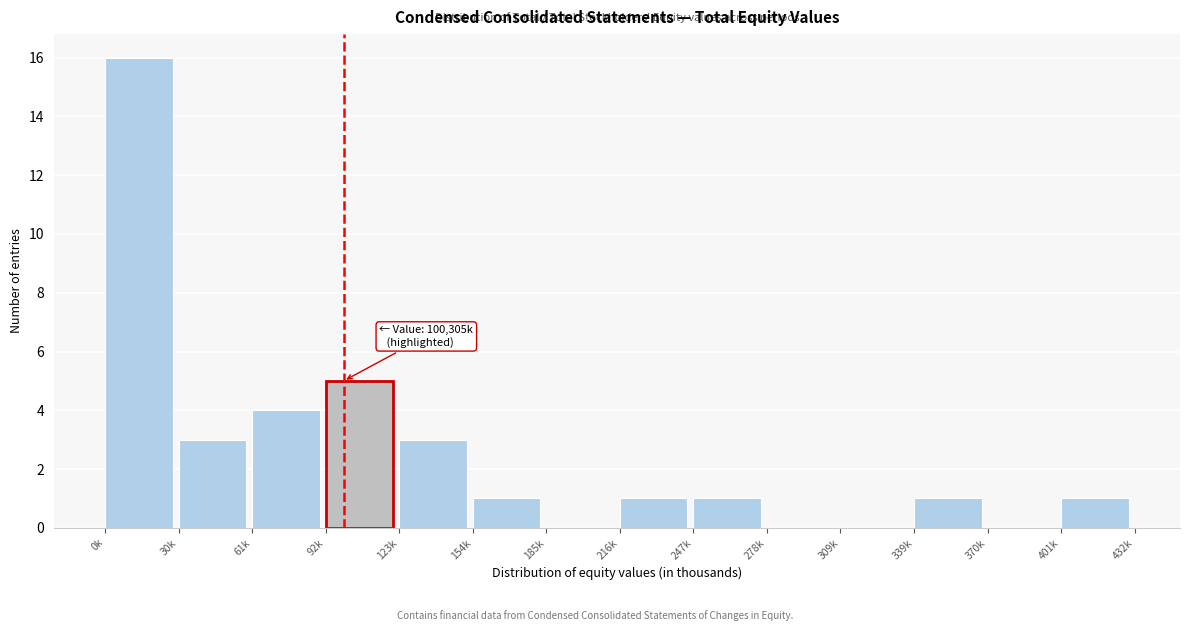

Reading left to right, what are all the values shown in this chart?

0k=16	30k=3	61k=4	92k=5	123k=3	154k=1	185k=0	216k=1	247k=1	278k=0	309k=0	339k=1	370k=0	401k=1